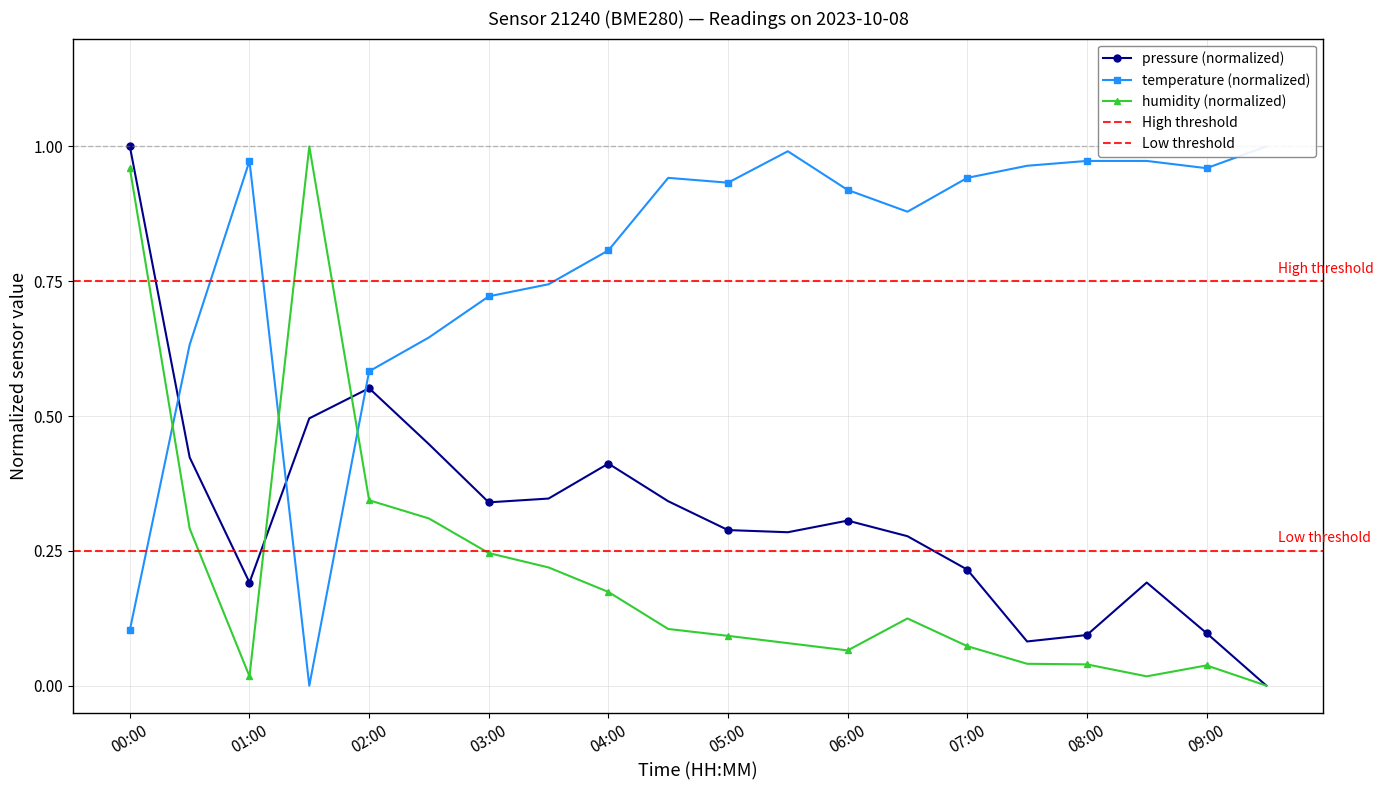

Where is the first local minimum for pressure (normalized)?

01:00